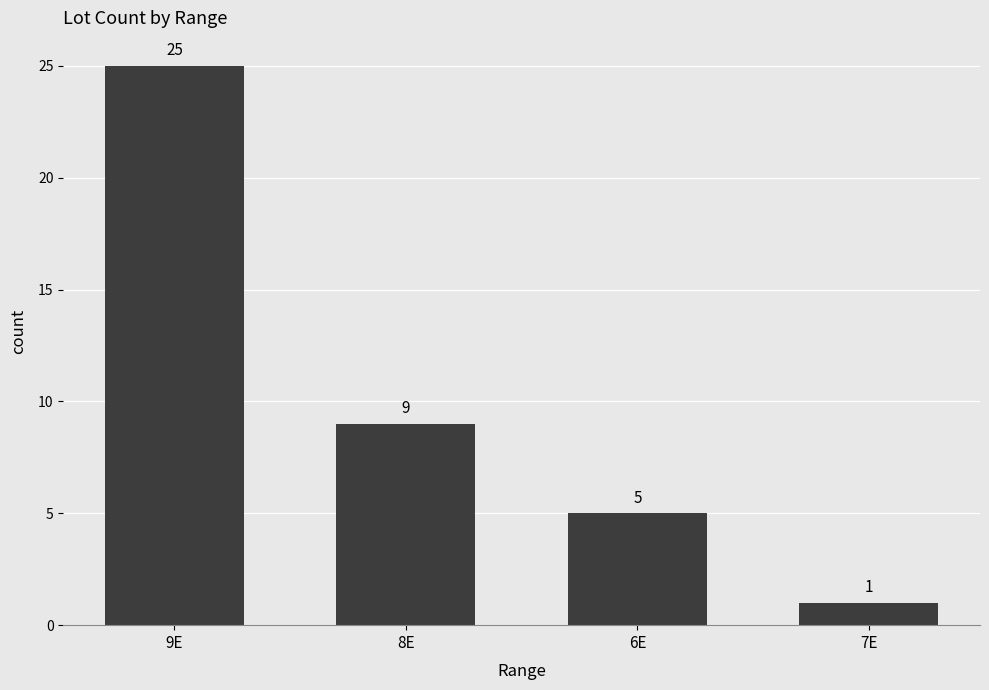

At which label is the value closest to 13?

8E